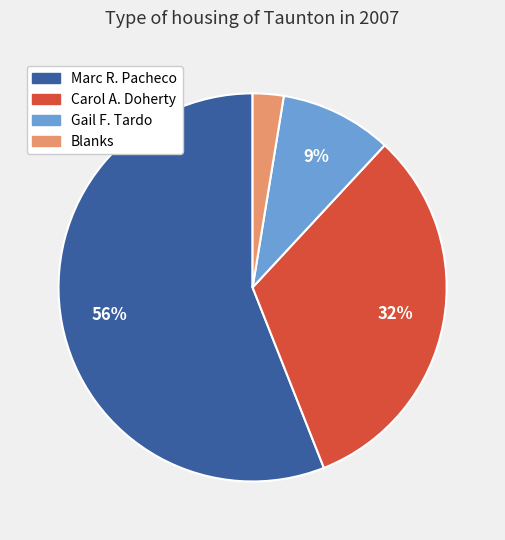

To the nearest percent, what is the average slice percentage?

25%